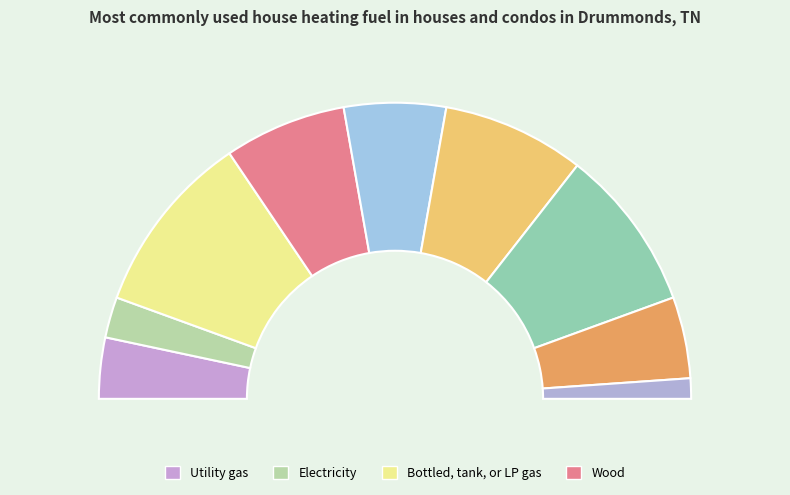

True or false: 5 accounts for 11% of the total.

True